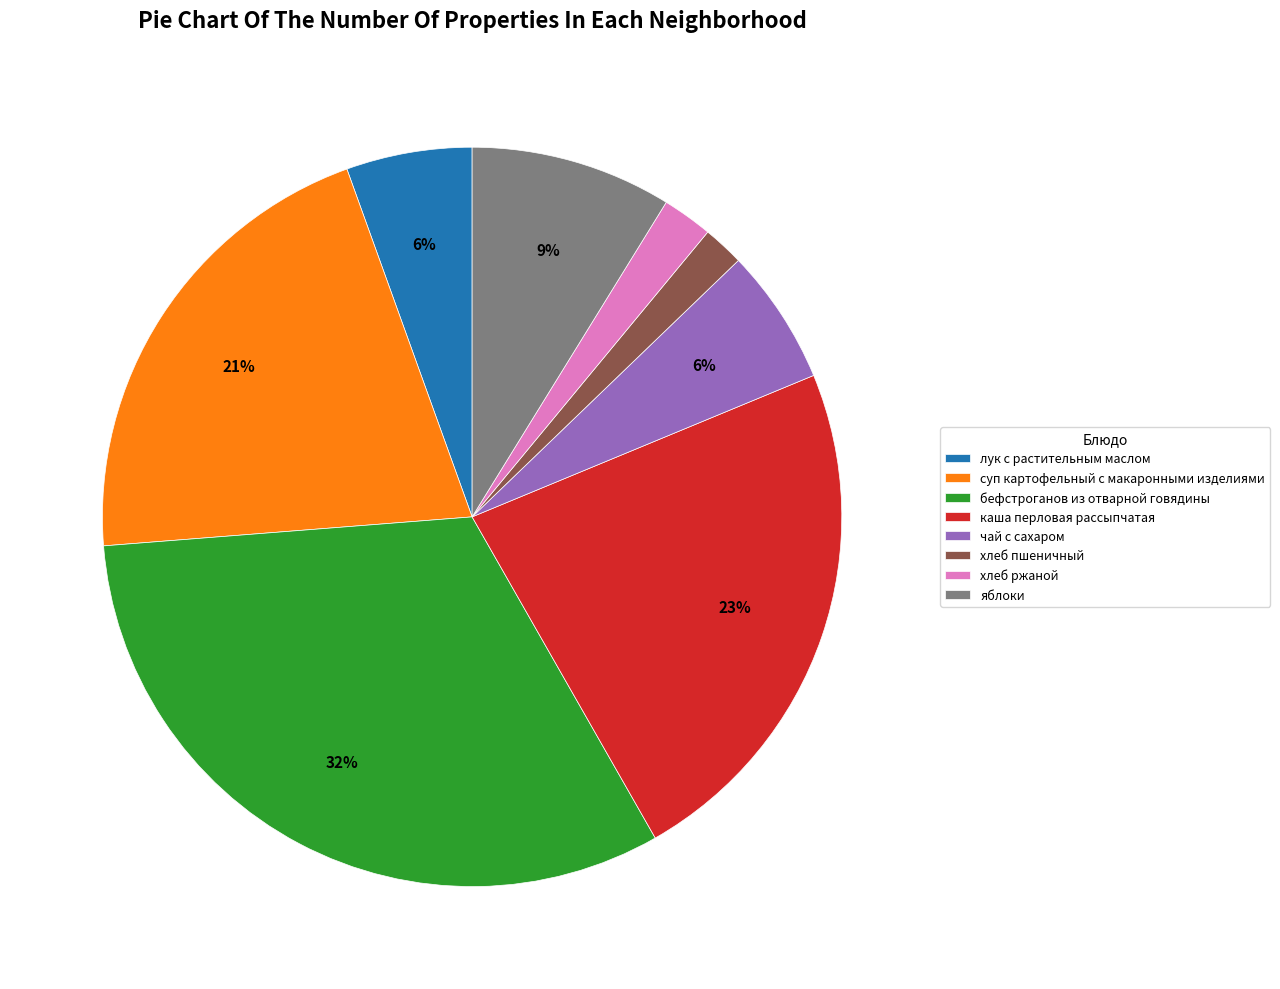

How many slices are in this pie chart?

8